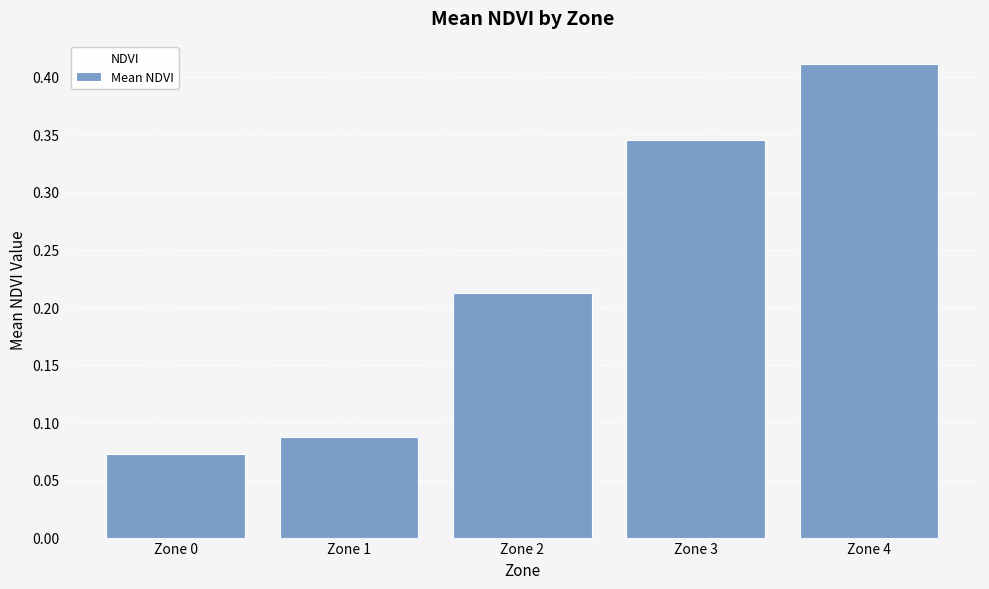

Which has a higher value, Zone 2 or Zone 0?

Zone 2